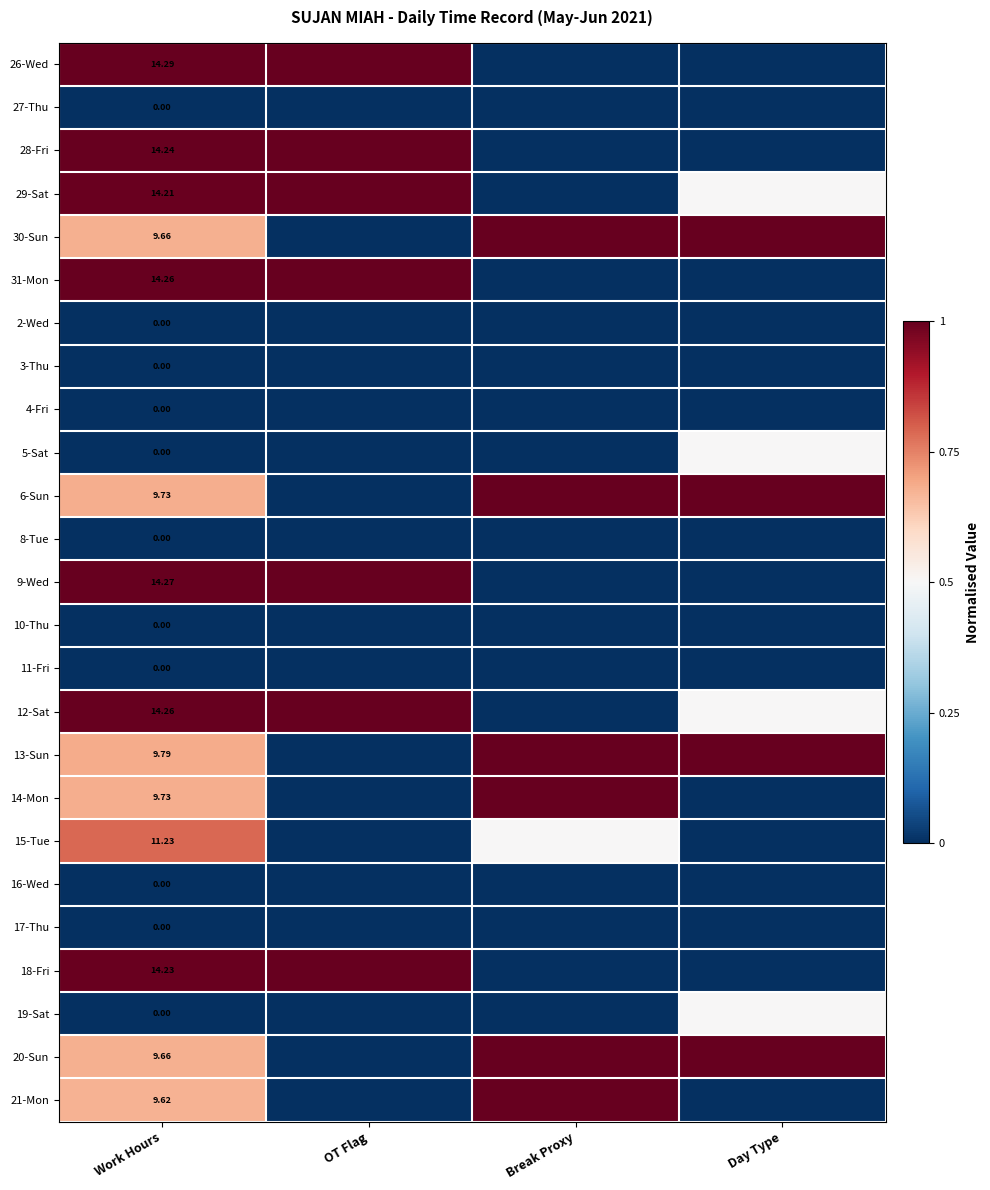

What is the difference between the highest and lowest values at Break Proxy?

1.0